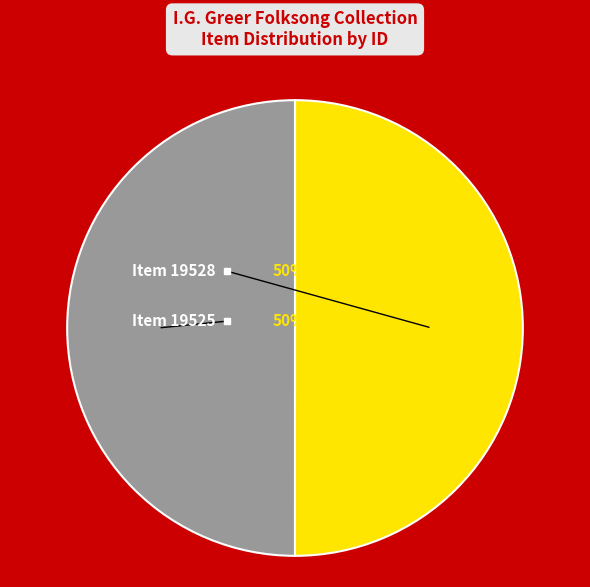

Which category accounts for the majority?

Item 19528